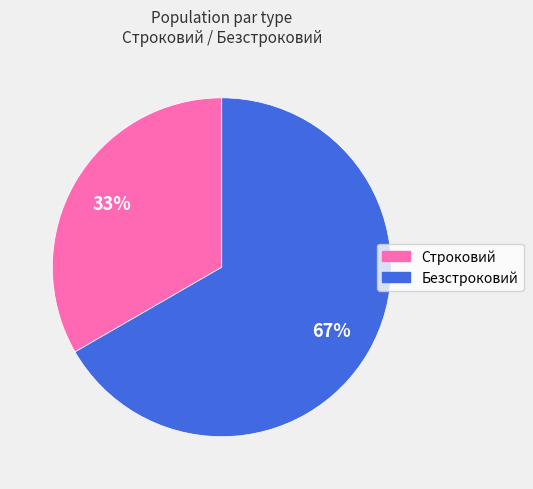

True or false: Строковий accounts for 33% of the total.

True